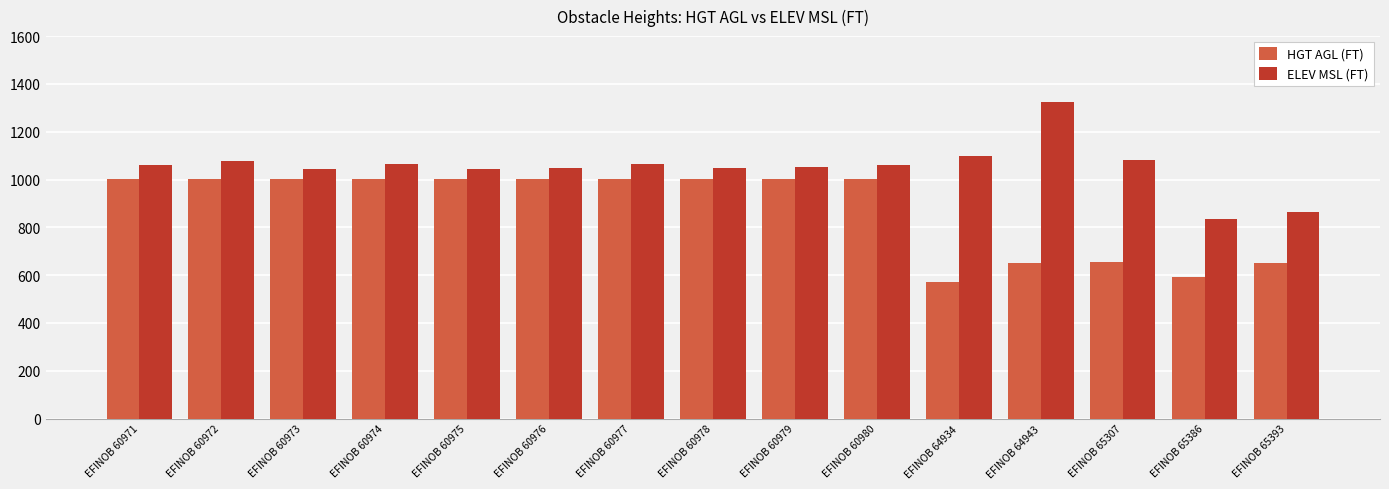

True or false: HGT AGL (FT) has a value of 1001 at EFINOB 60977.

True